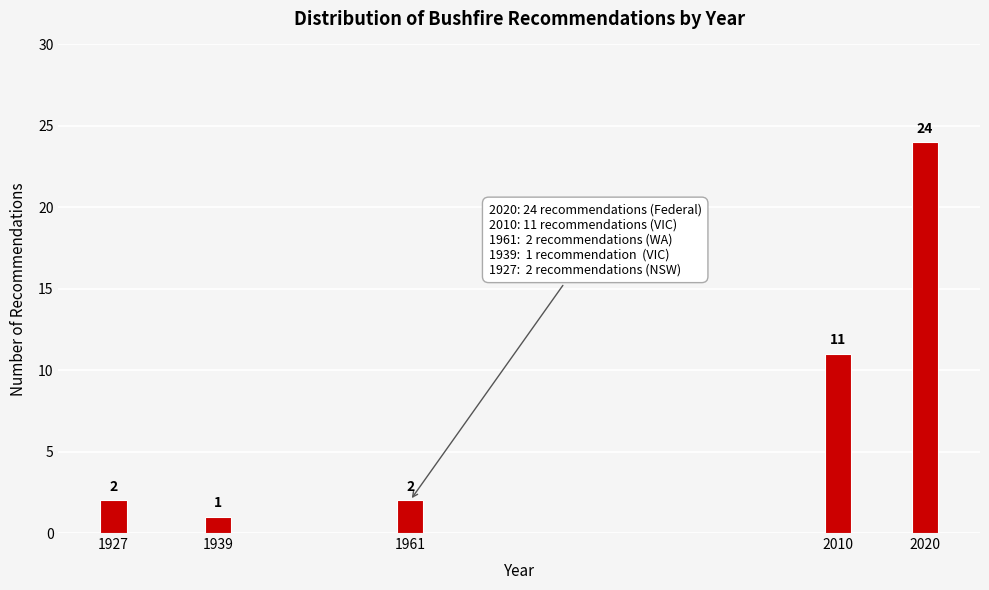

Reading left to right, transcribe all the data shown in this chart.

2	1	2	11	24